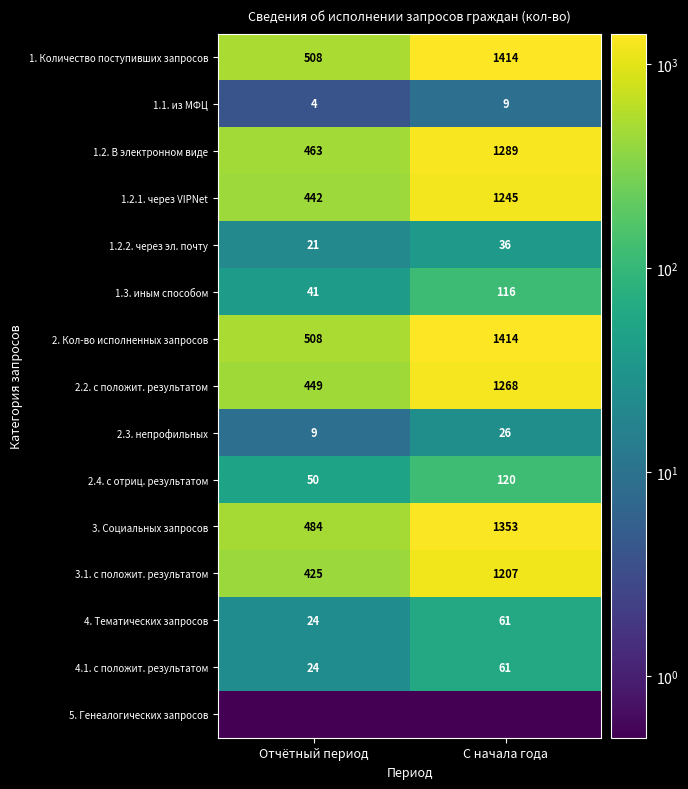

At which label does 2.2. с положит. результатом reach its peak?

С начала года